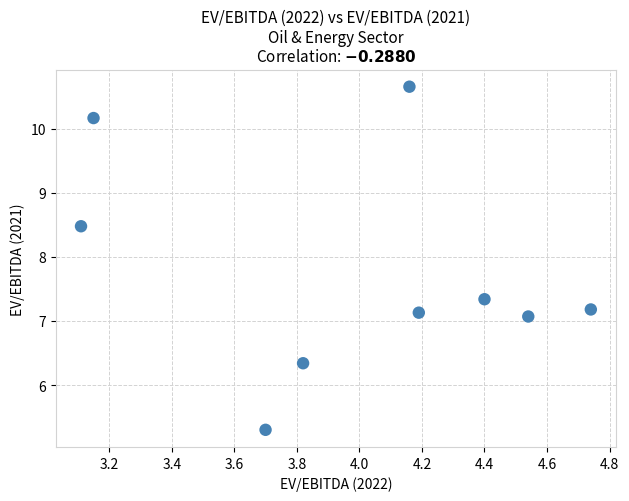

What is the range of X values (max minus min)?

1.6